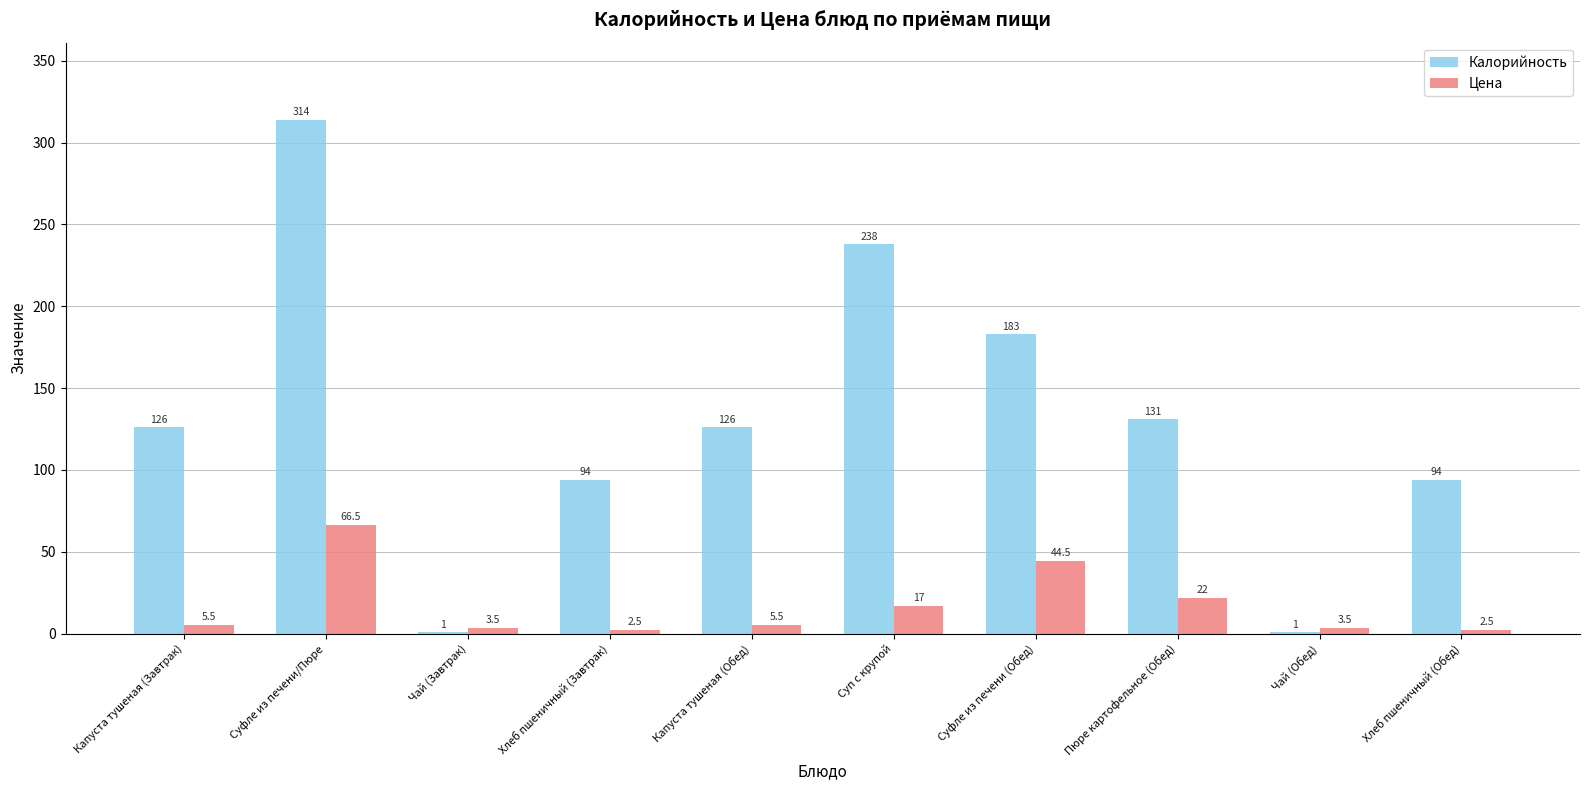

Is the value of Калорийность at Суфле из печени (Обед) greater than the value of Цена at Суп с крупой?

Yes